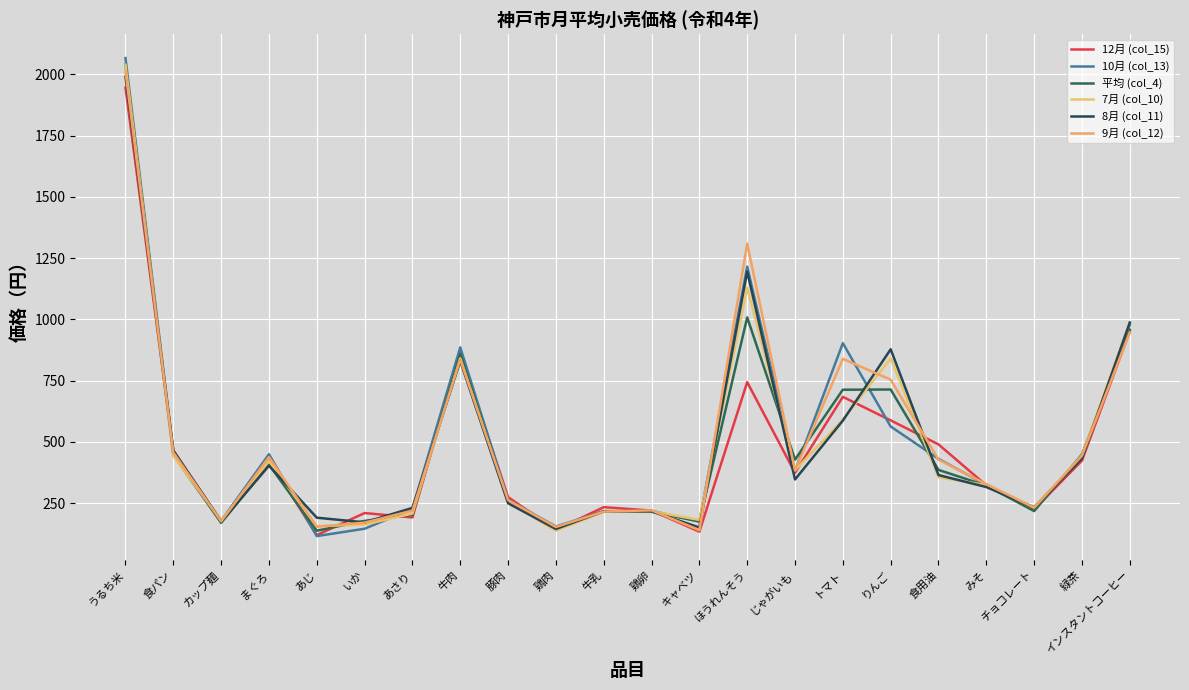

What value does the 8月 (col_11) series have at キャベツ, to the nearest 50?

150